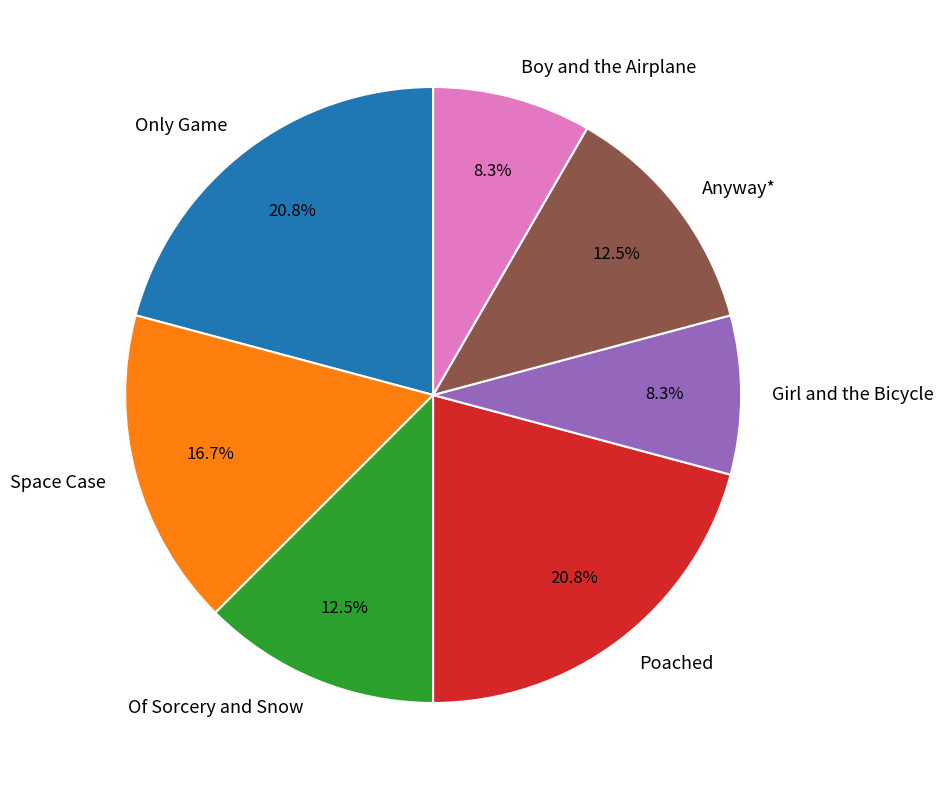

True or false: Boy and the Airplane accounts for 1% of the total.

False